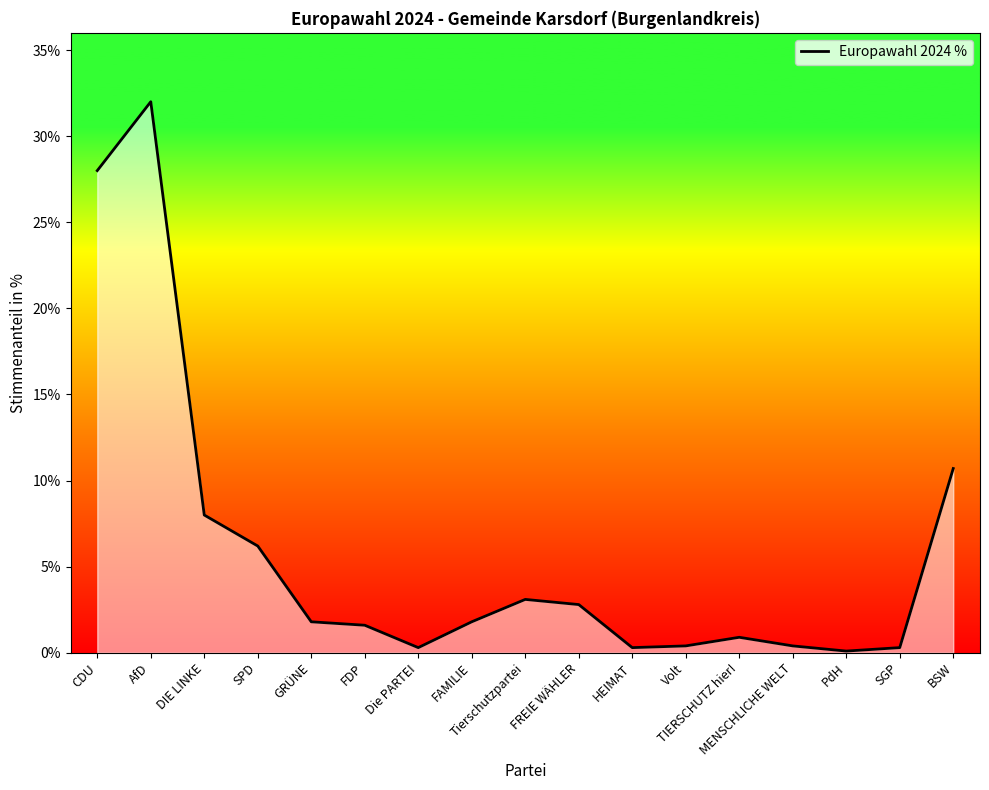

How many series are shown in this chart?

1